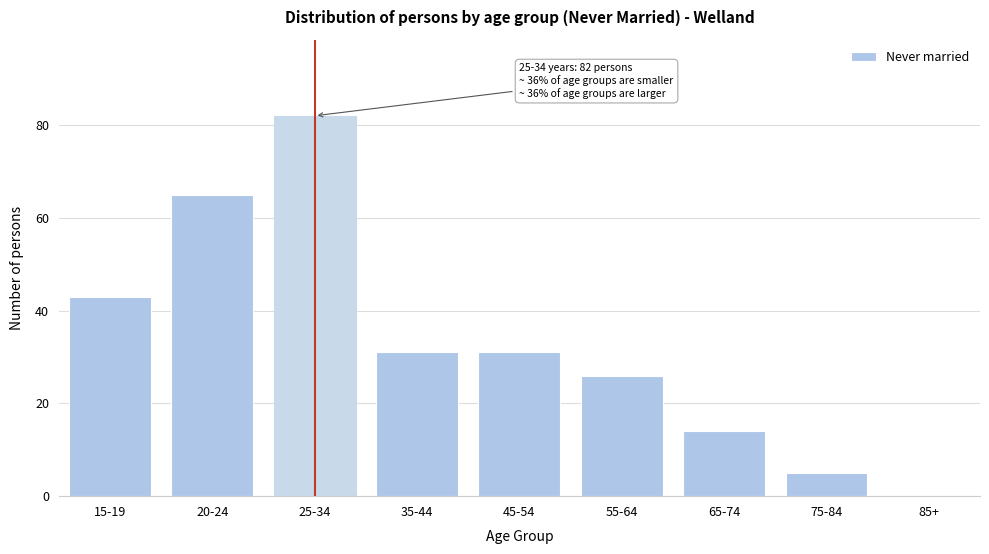

Reading left to right, transcribe all the data shown in this chart.

15-19=43	20-24=65	25-34=82	35-44=31	45-54=31	55-64=26	65-74=14	75-84=5	85+=0